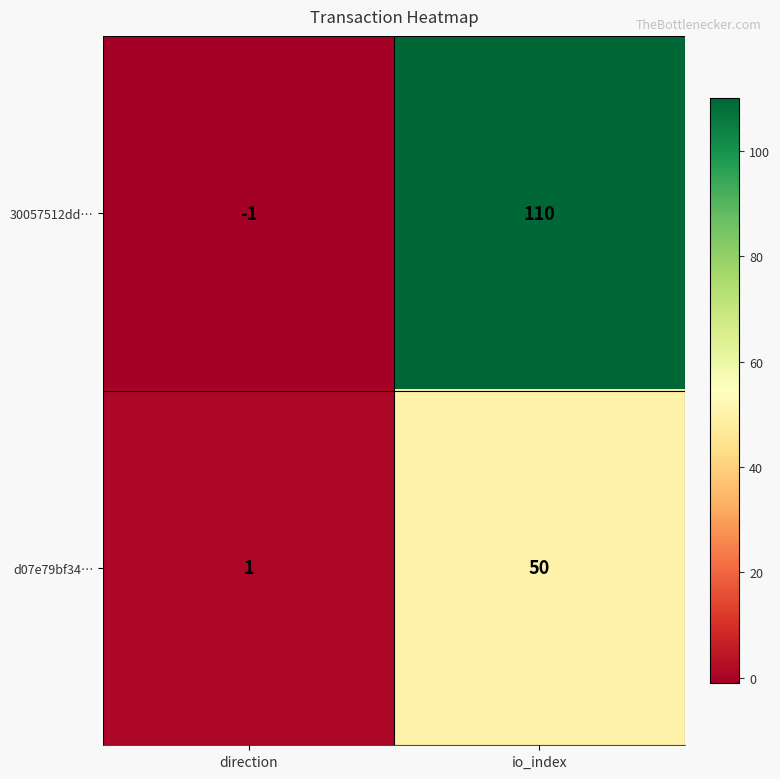

What is the sum of the 30057512dd… values at io_index and direction?

109